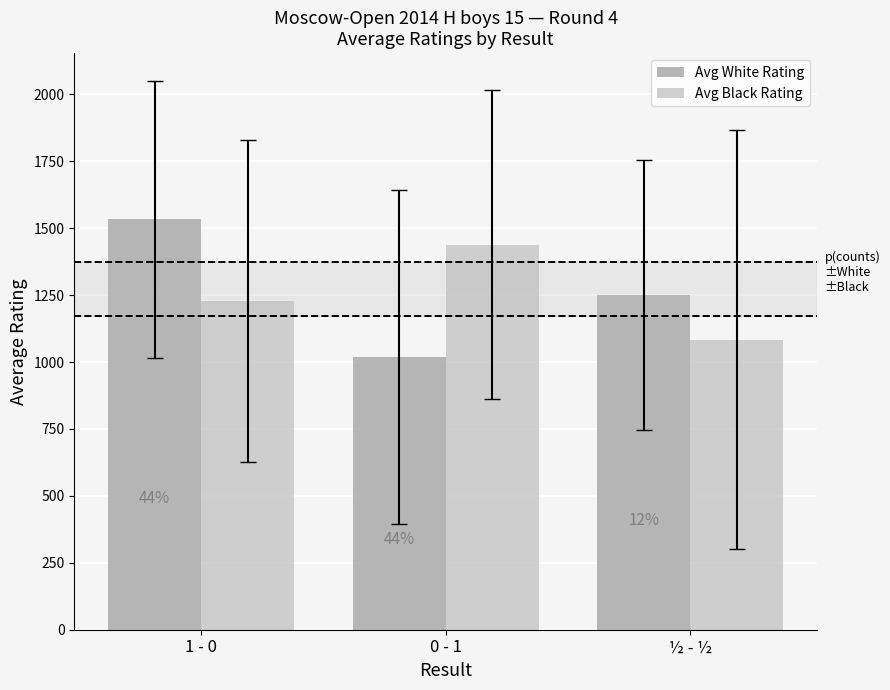

Rank the series at 1 - 0 from lowest to highest value.

Avg Black Rating, Avg White Rating